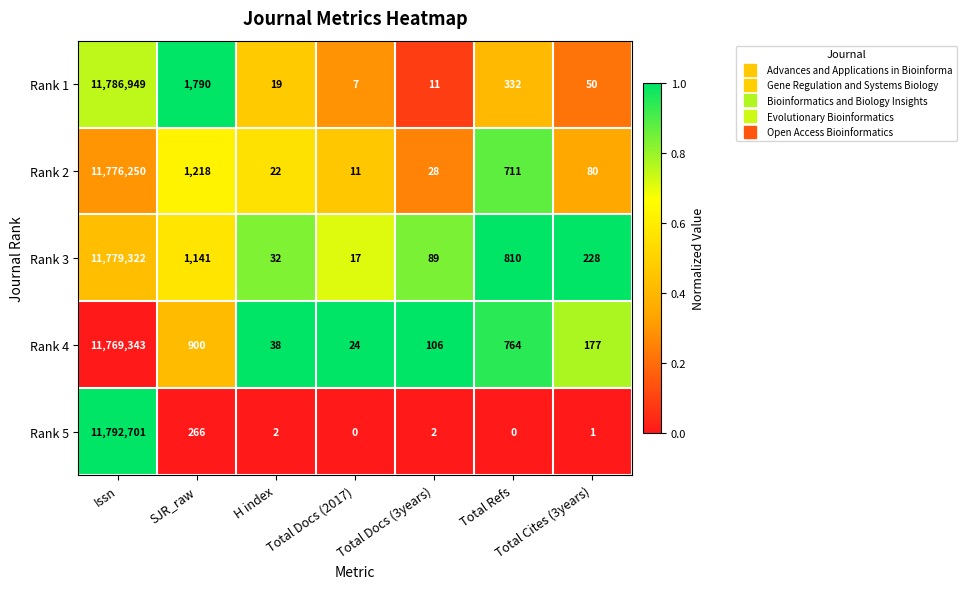

Is it true that Rank 2 equals 22 at Total Cites (3years)?

False